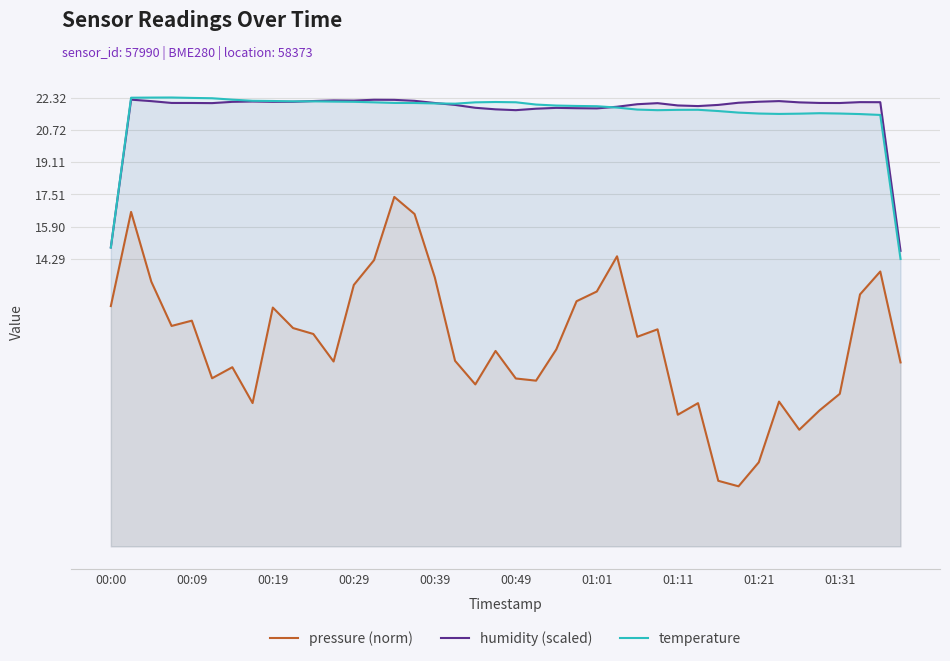

How many lines are shown in the chart?

3